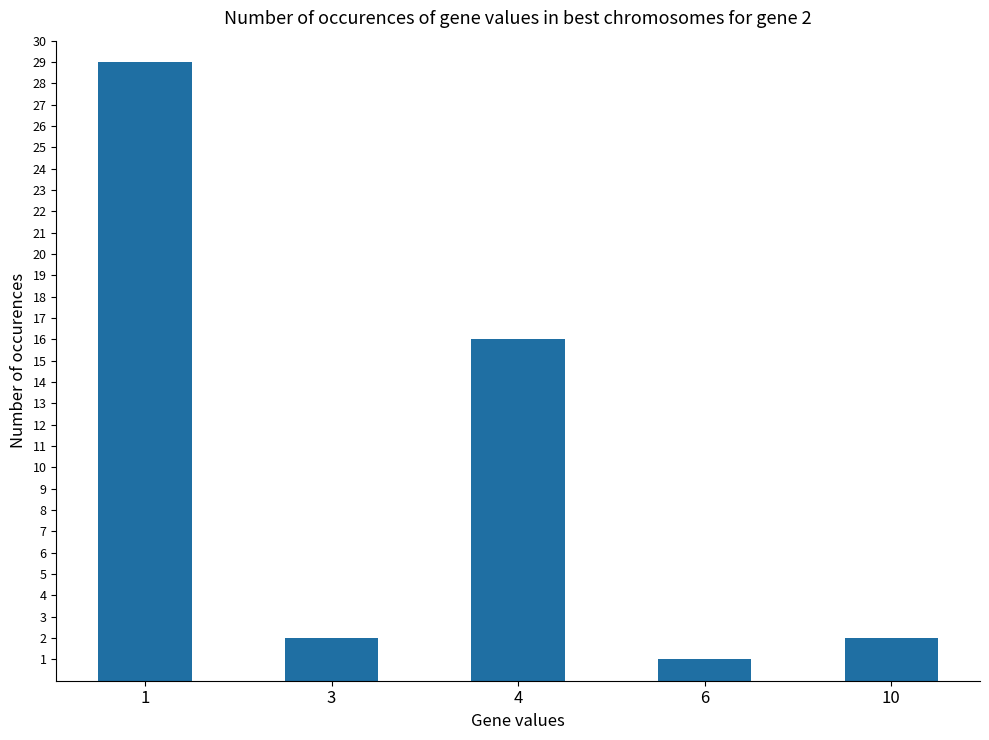

Are the bars horizontal?

No